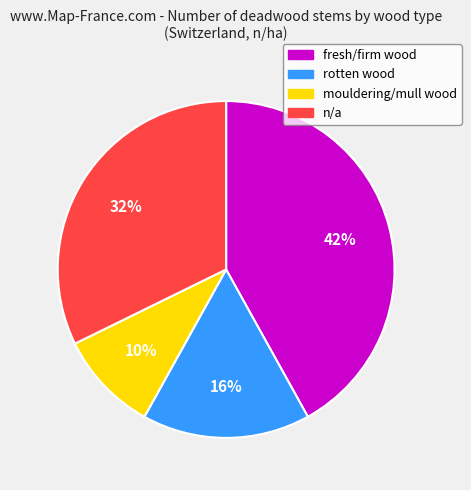

Is the sum of mouldering/mull wood and rotten wood greater than half?

No